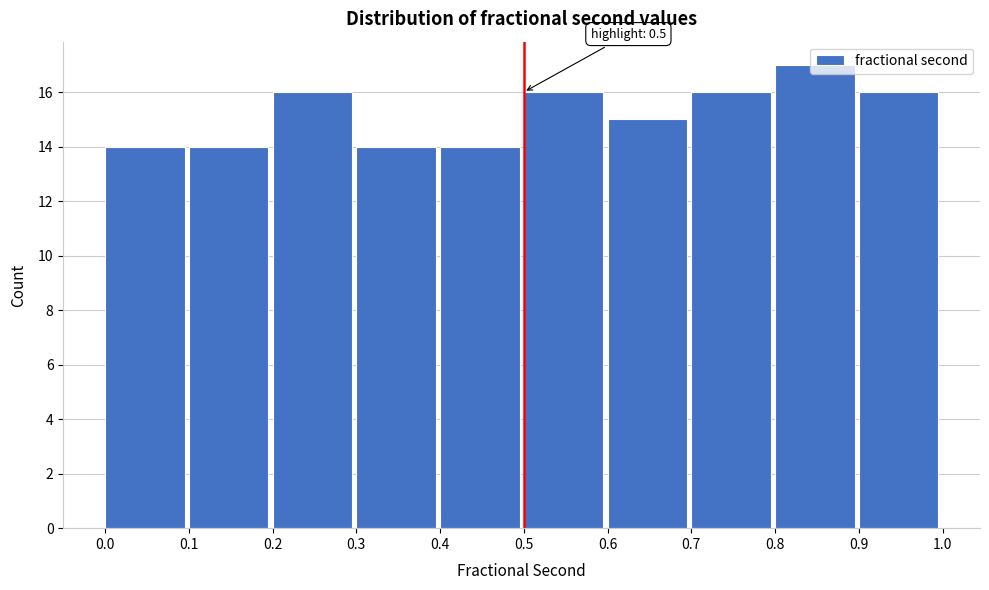

Over which range of the x-axis is the bar tallest?

0.8 to 0.9